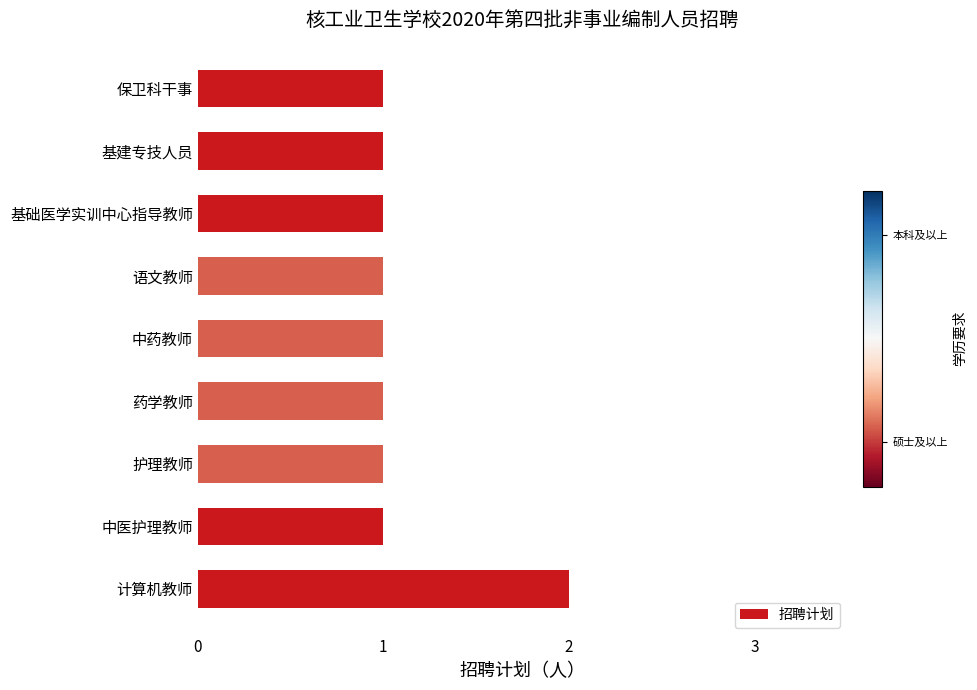

What is the sum of the values at 药学教师 and 计算机教师?

3